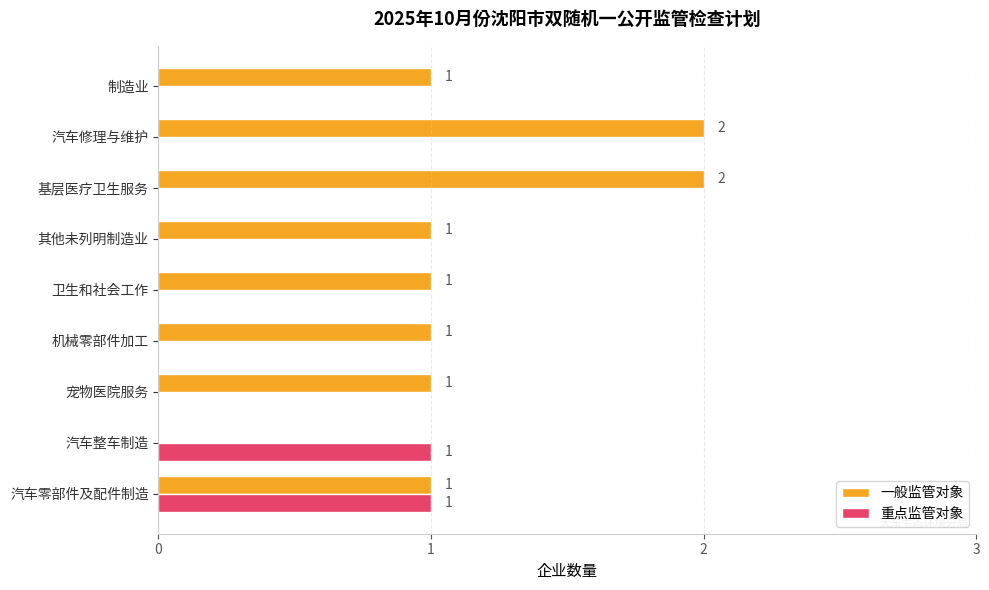

Count the 一般监管对象 values in the range 1 to 2.

8